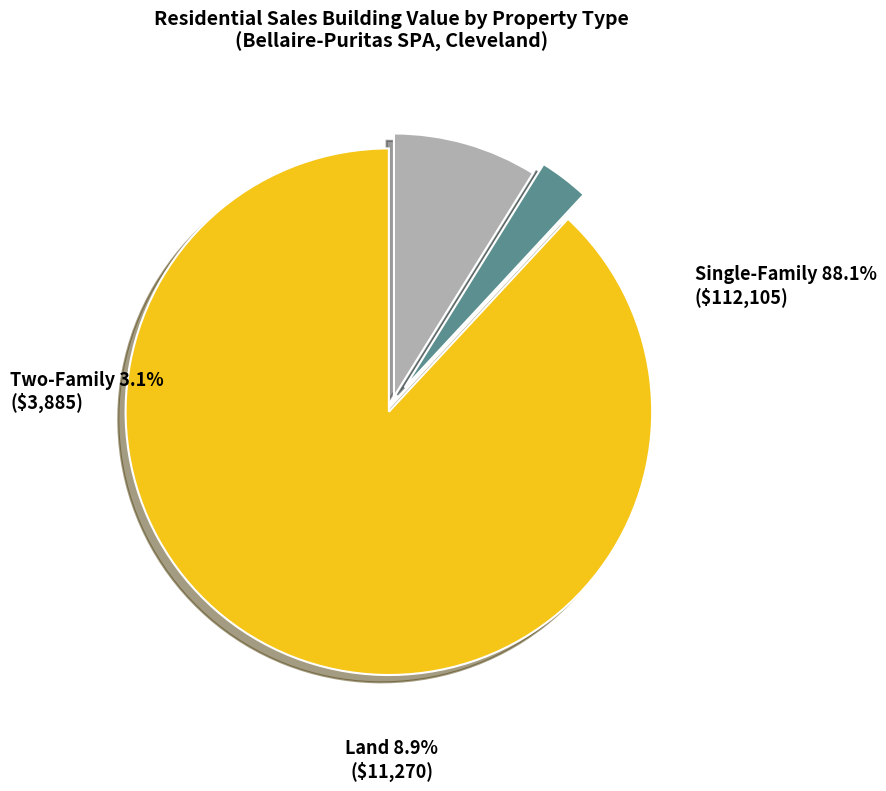

How many slices are in this pie chart?

3